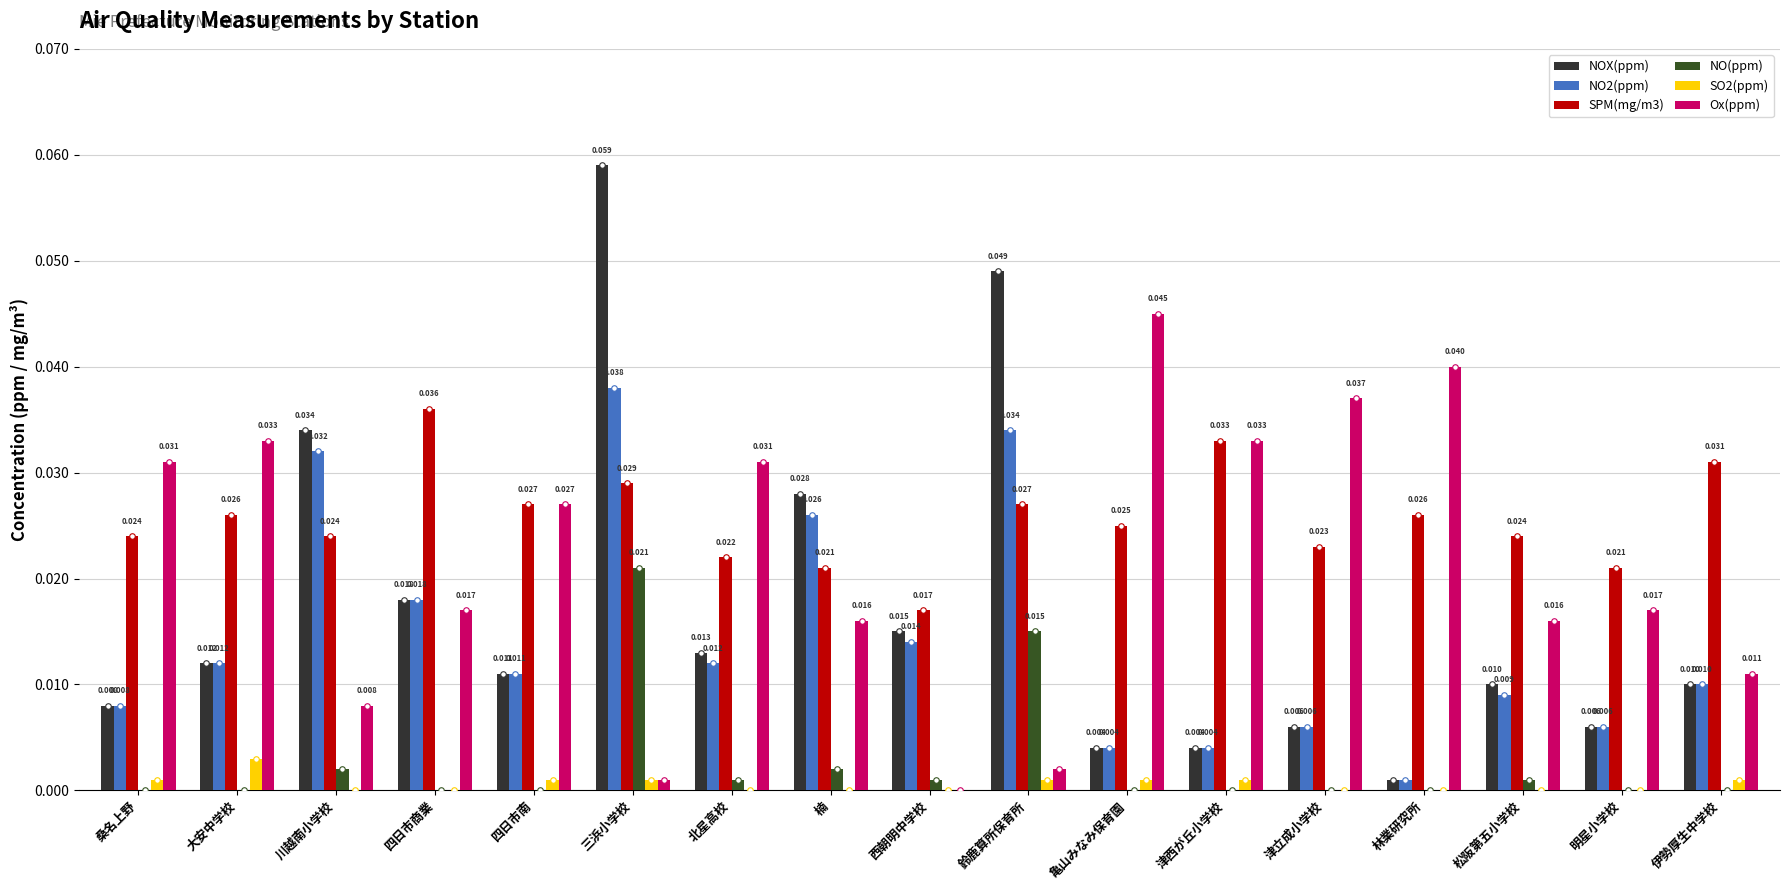

How many groups of bars are there?

17